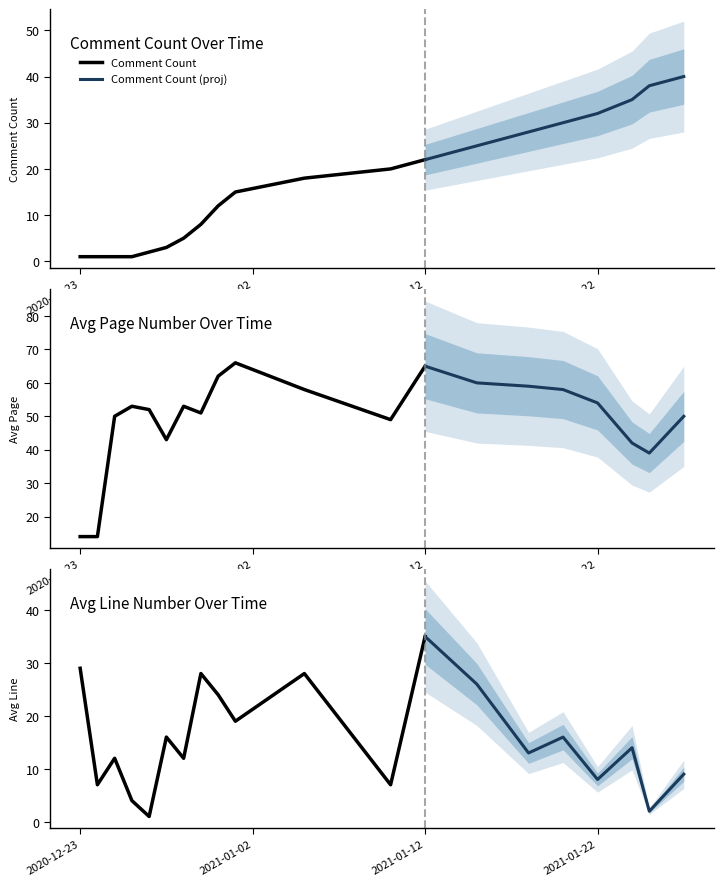

Which series has the largest range (max minus min)?

Avg Page